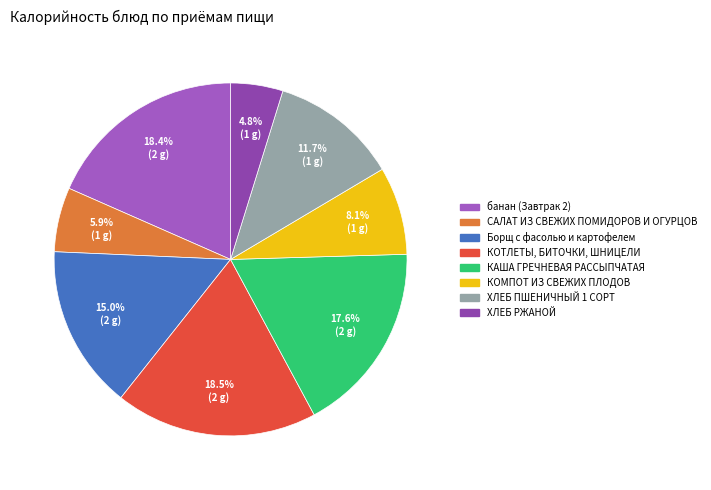

To the nearest percent, what is the difference between the largest and smallest slice percentages?

14%